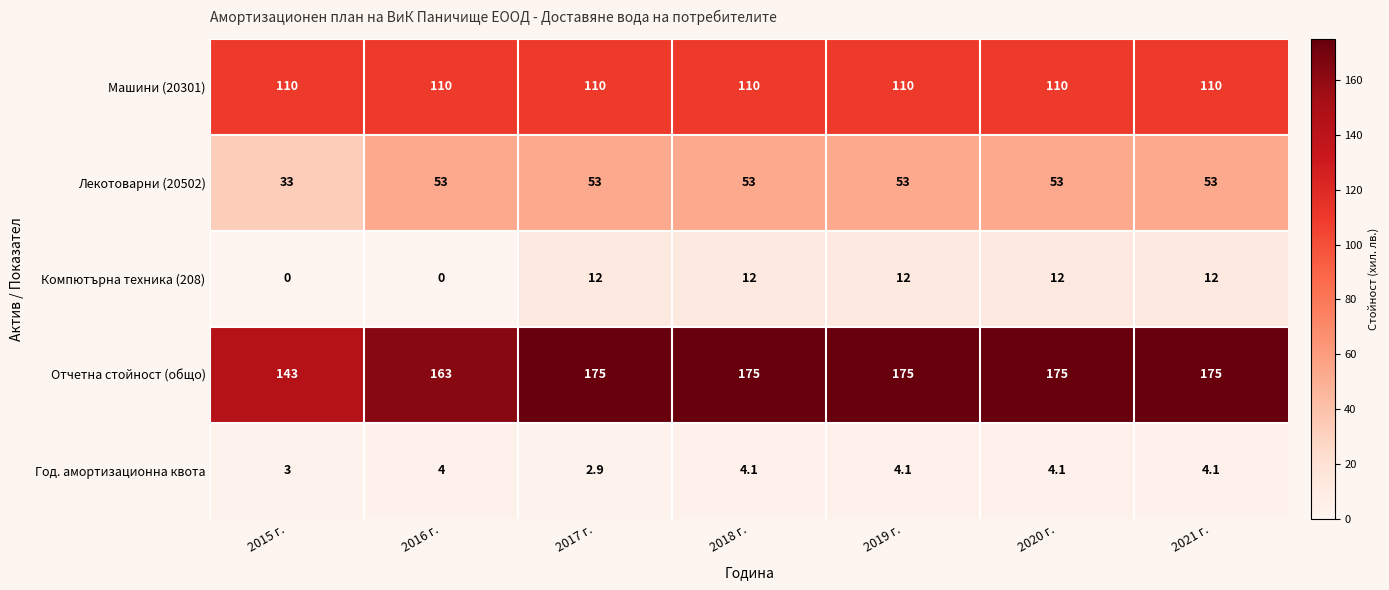

What is the maximum value shown in the chart?

175.0